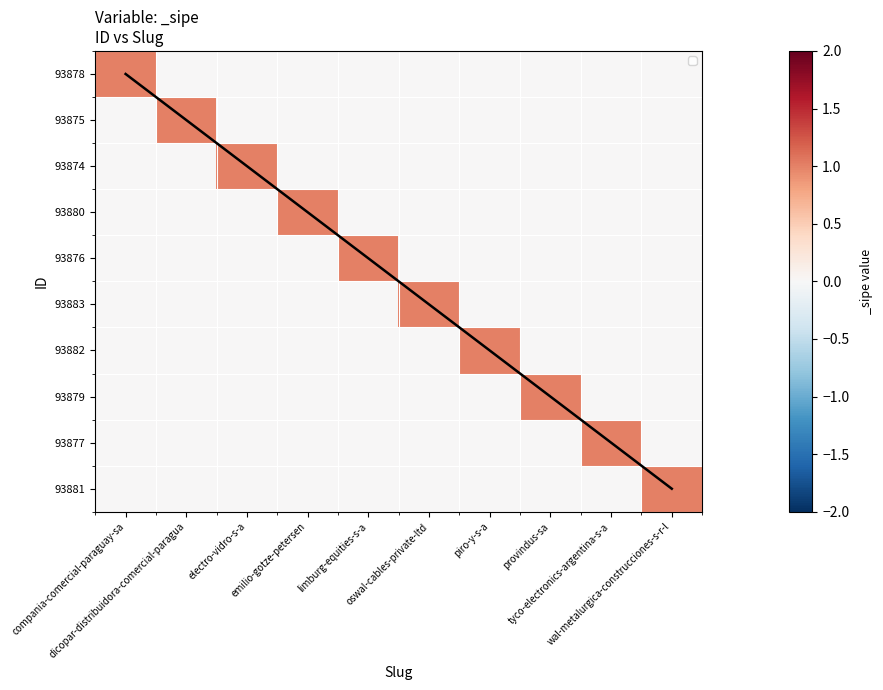

At which category is the sum across all series the highest?

compania-comercial-paraguay-sa